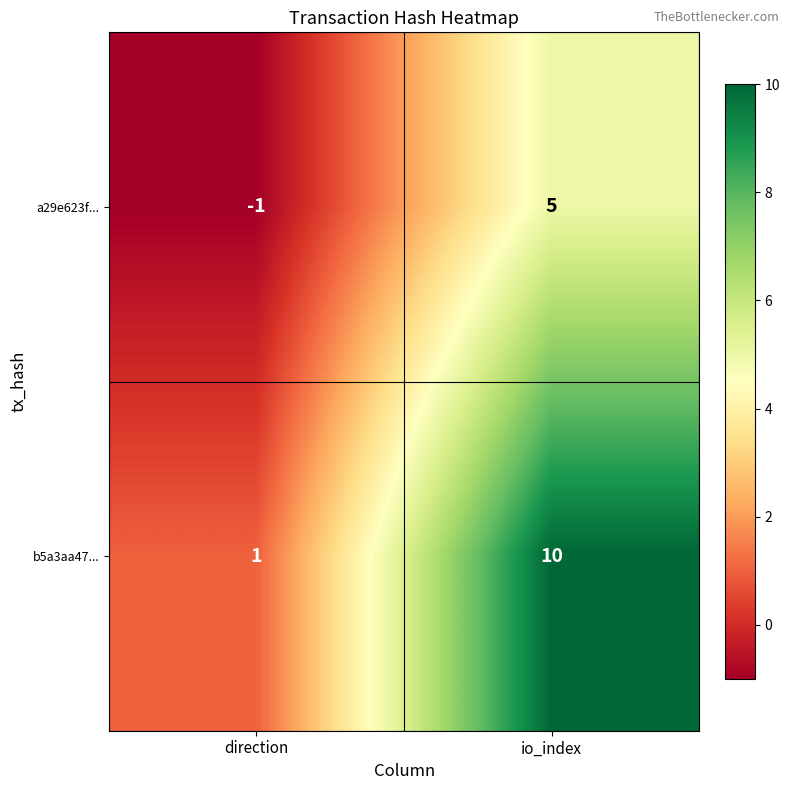

Which category has the highest value in the b5a3aa47... series?

io_index